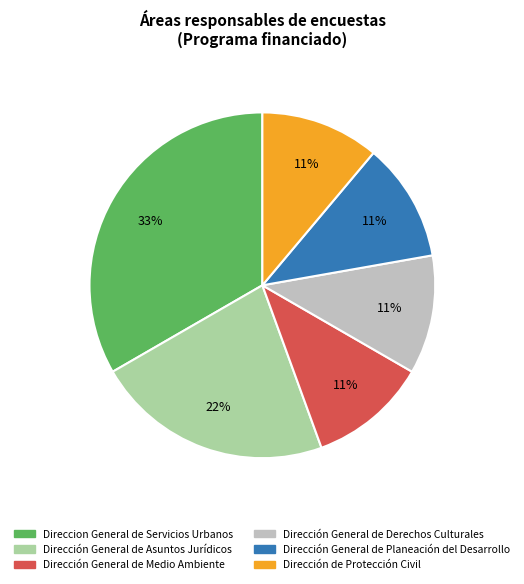

Is it true that Dirección de Protección Civil is 11% of the pie?

True